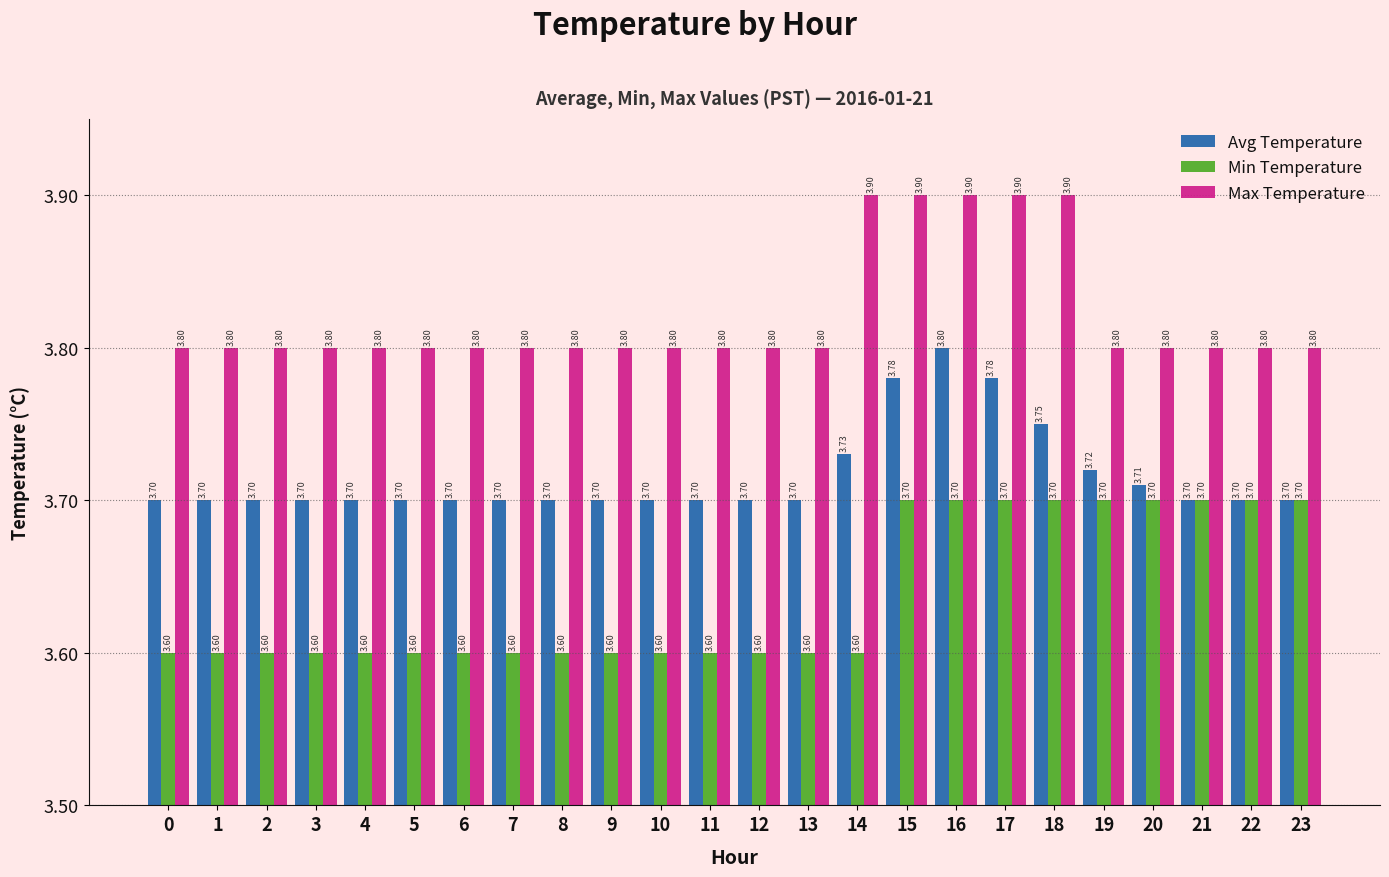

Are the bars horizontal?

No